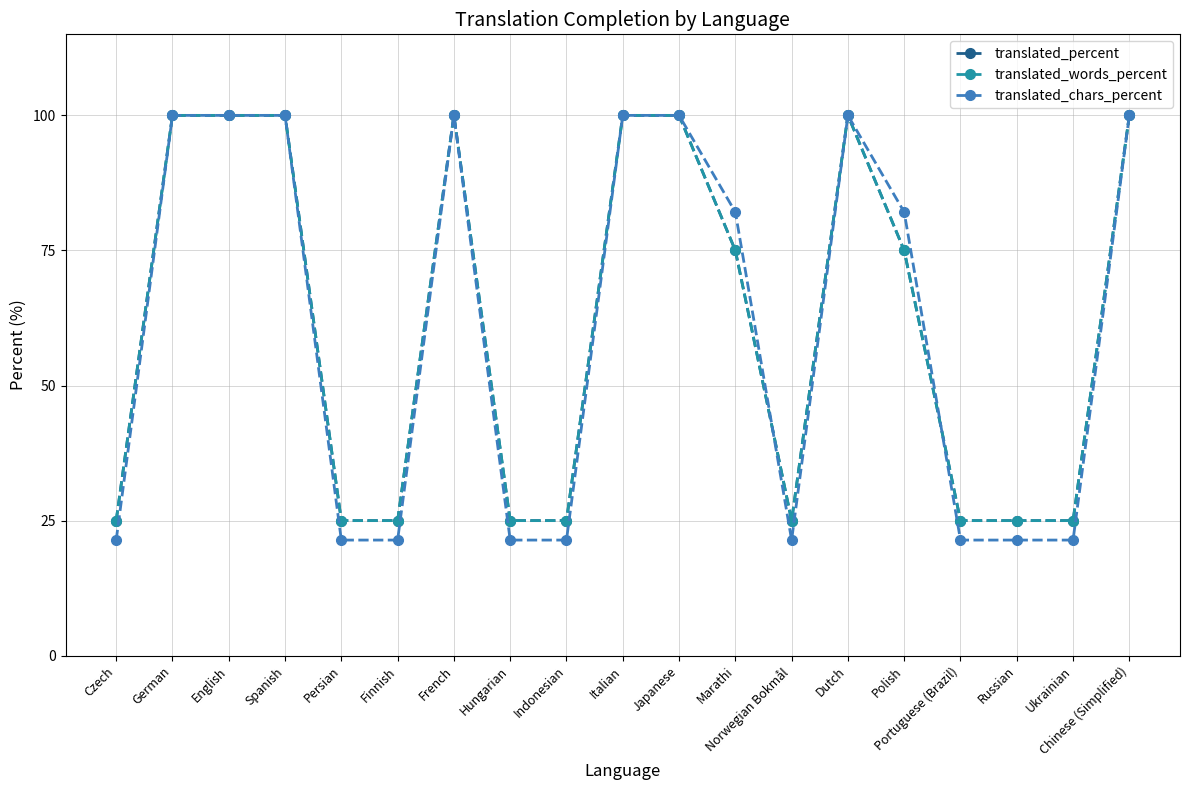

Which series changed the most between Italian and Norwegian Bokmål?

translated_chars_percent